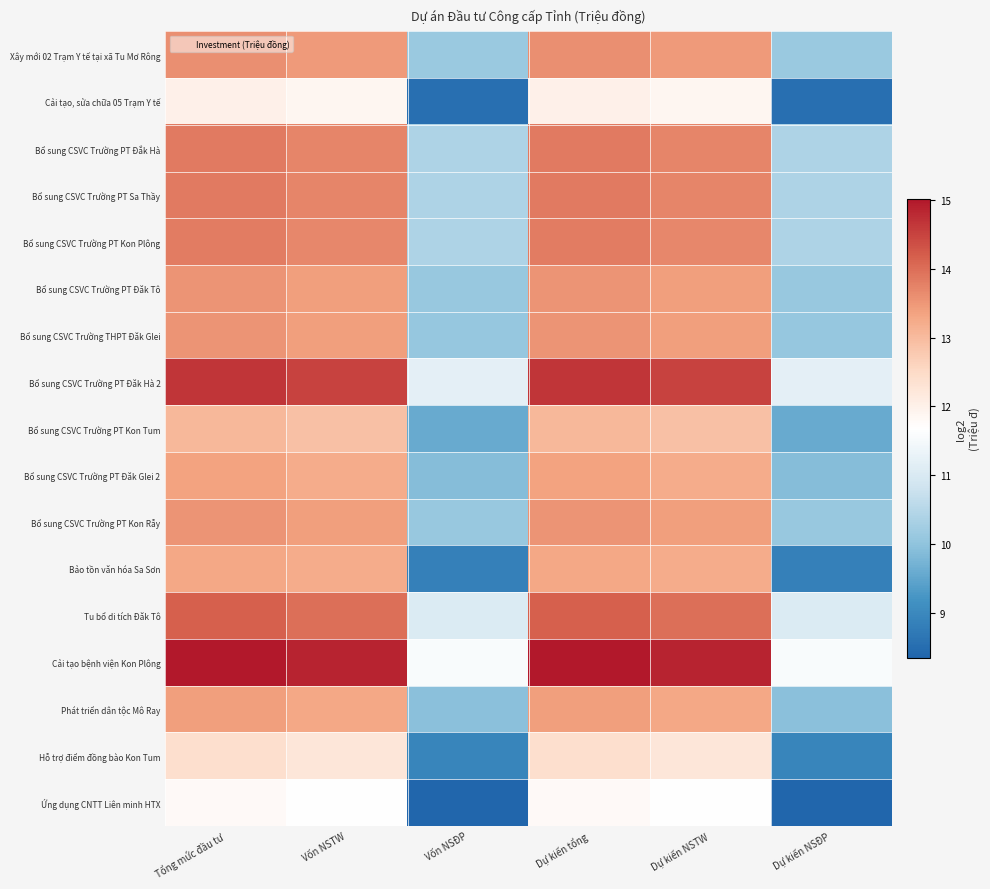

At which category does the chart reach its minimum across all series?

Vốn NSĐP